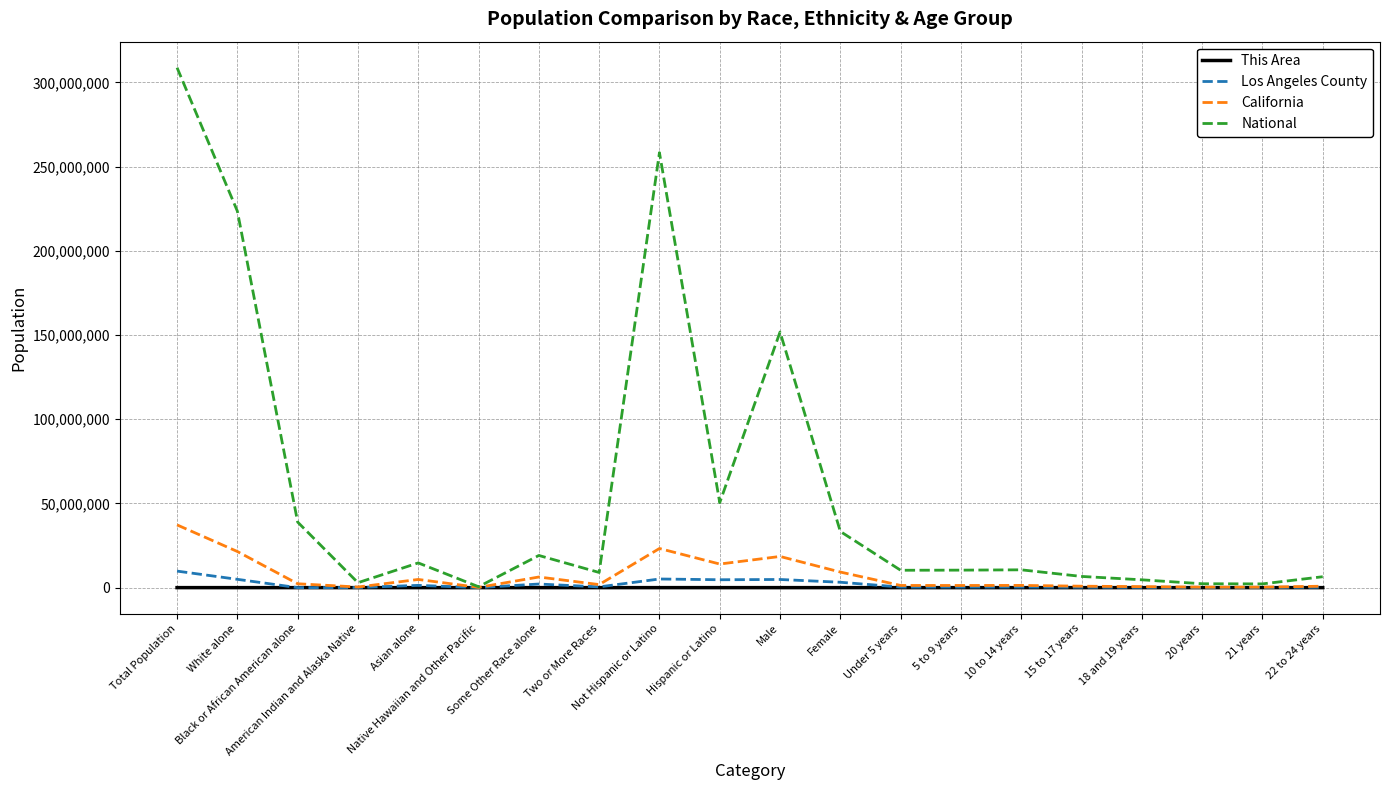

What is the maximum value for National?

308745538